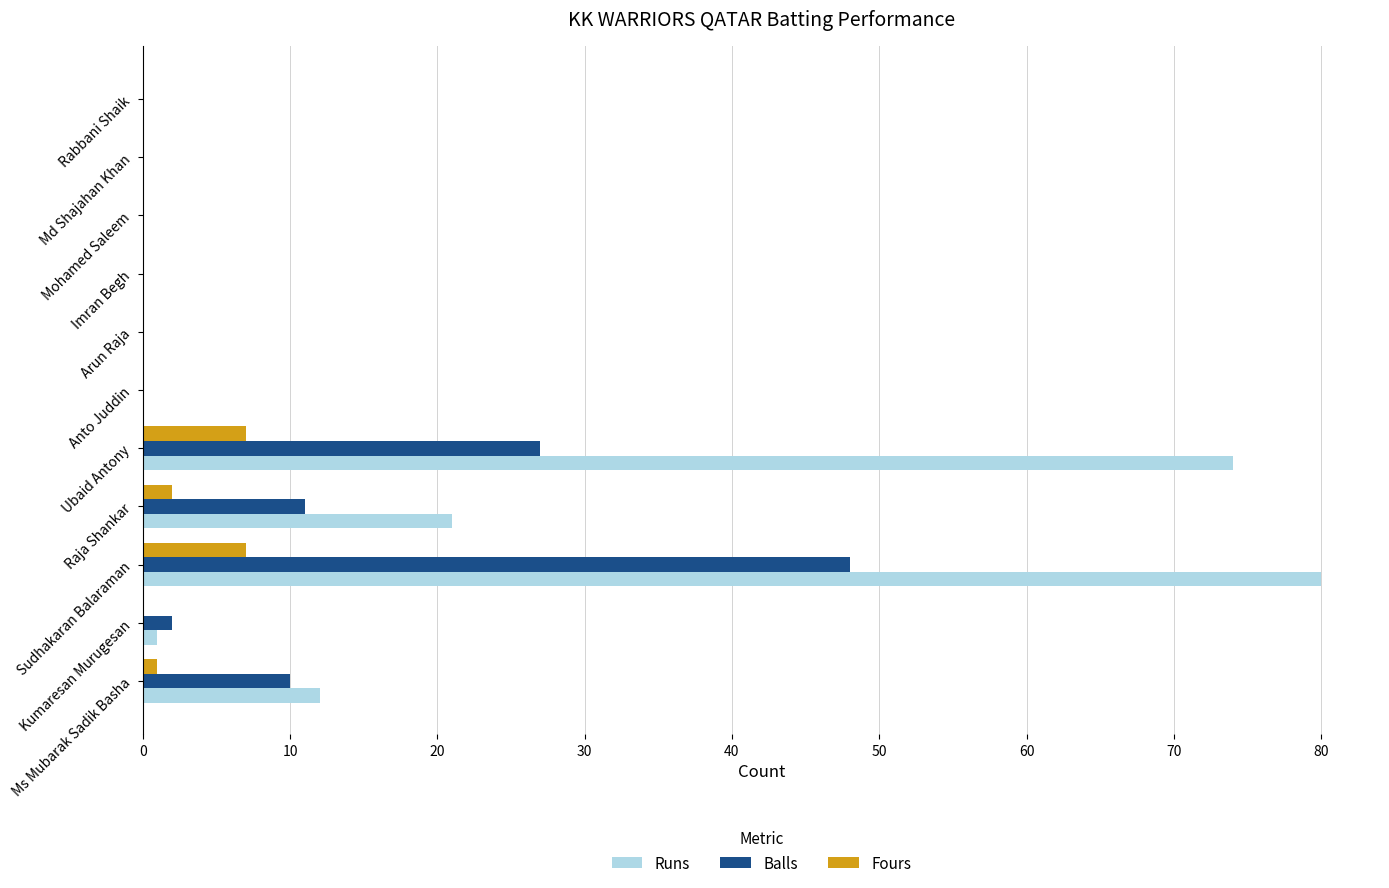

Which series has the largest total across all categories?

Runs